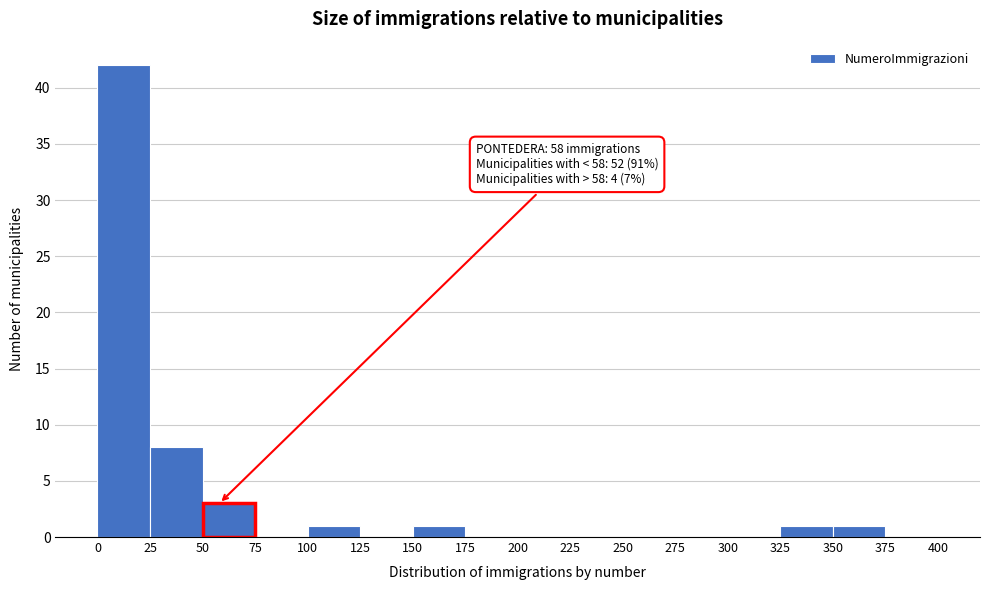

Which range on the x-axis has the tallest bar?

0 to 25